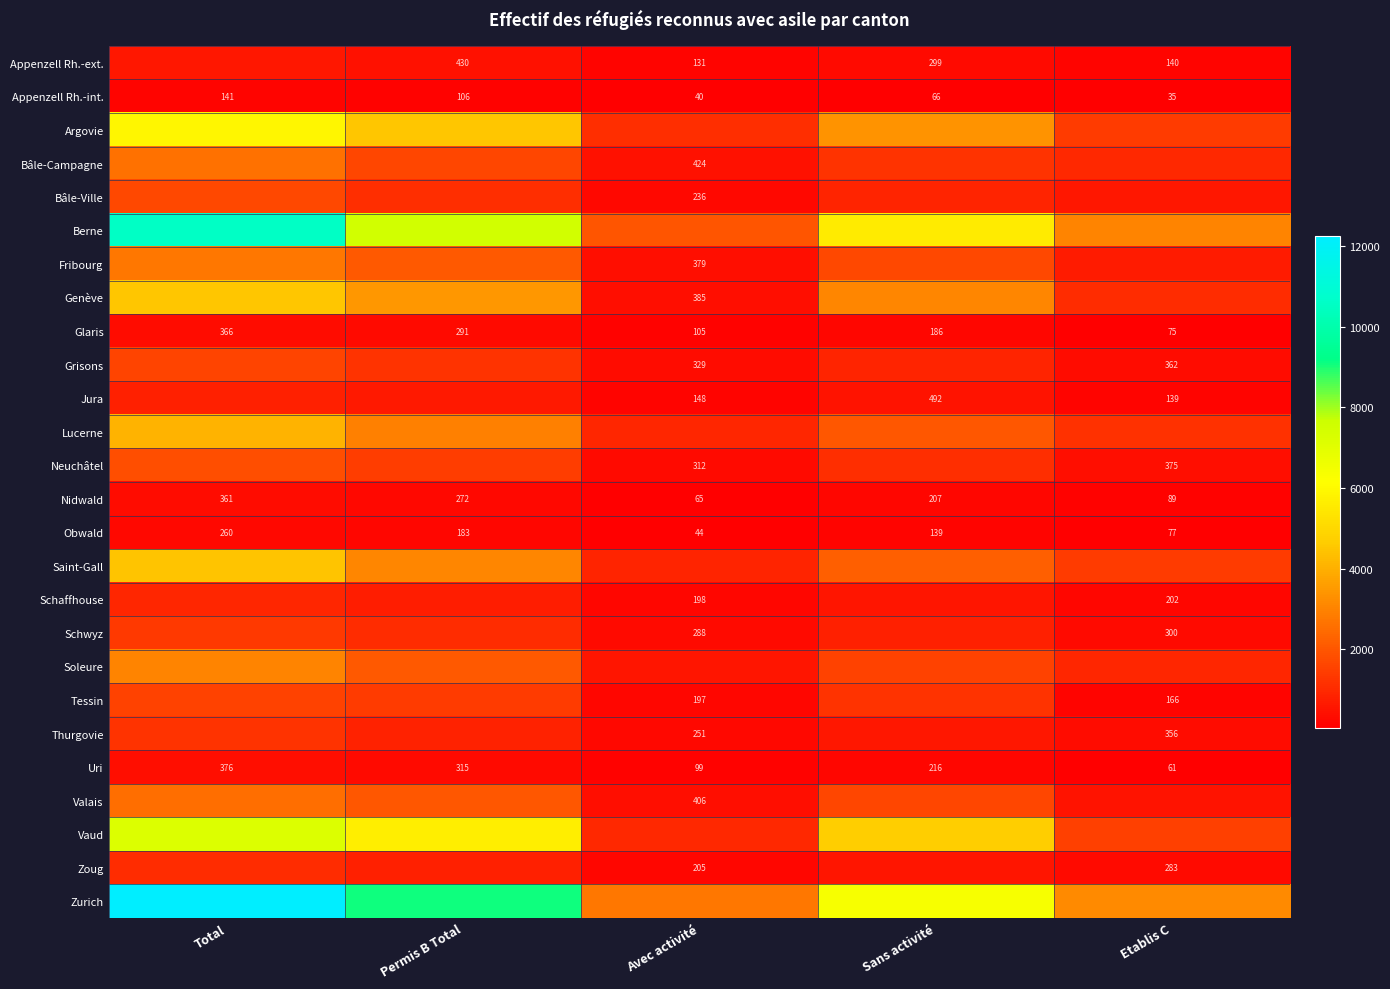

The Glaris series shows 186 at Sans activité. True or false?

True